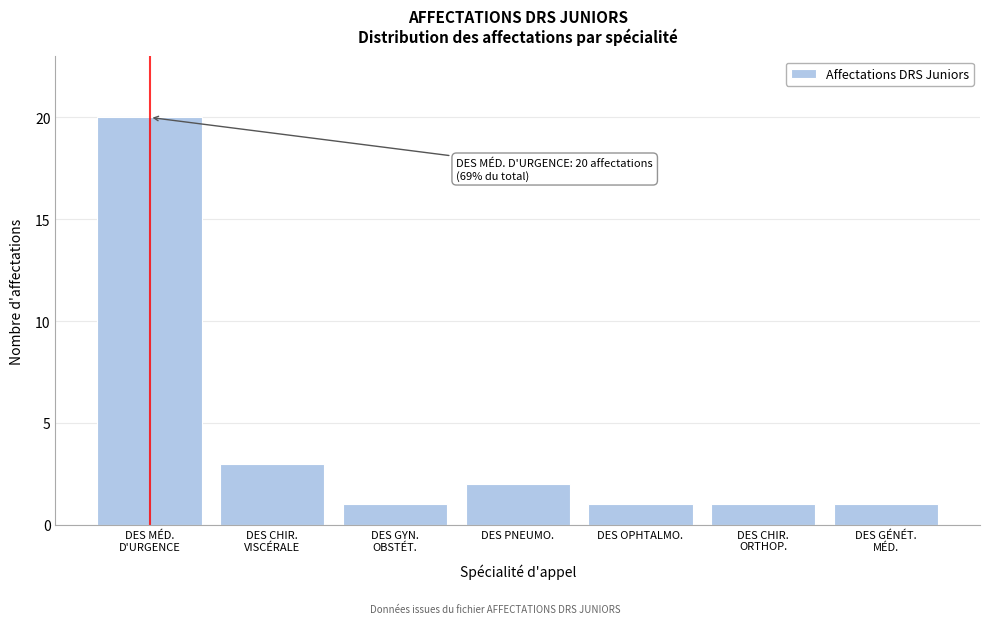

Reading left to right, list all the values displayed in this chart.

20	3	1	2	1	1	1